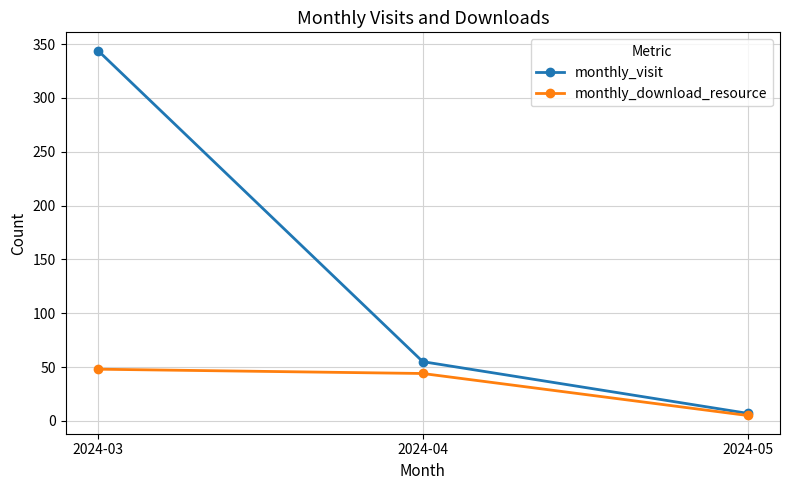

Which series changed the most between 2024-04 and 2024-05?

monthly_visit